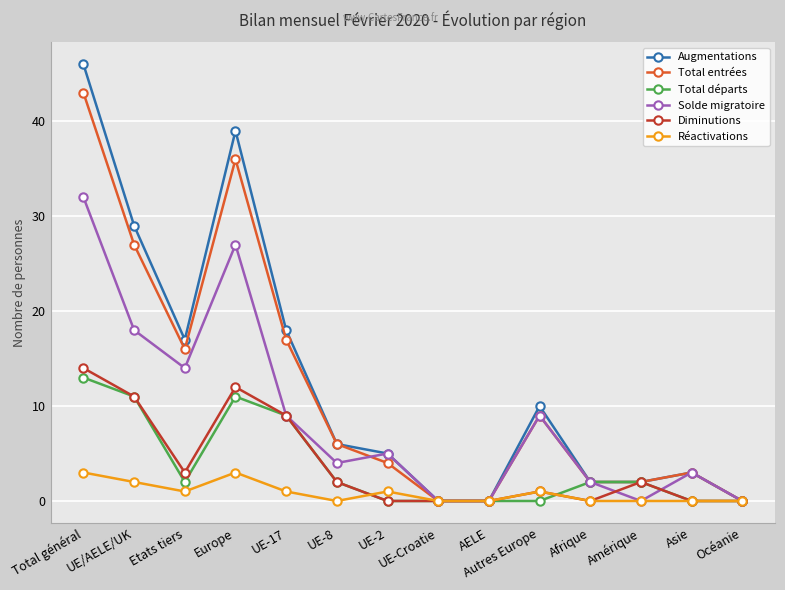

What is the spread (max minus min) of values at UE-17?

17